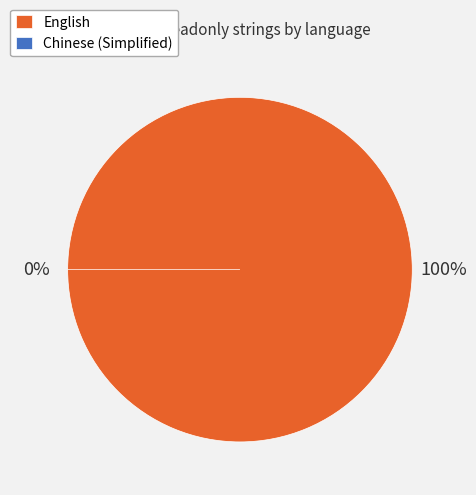

Is there a majority slice in this chart?

Yes